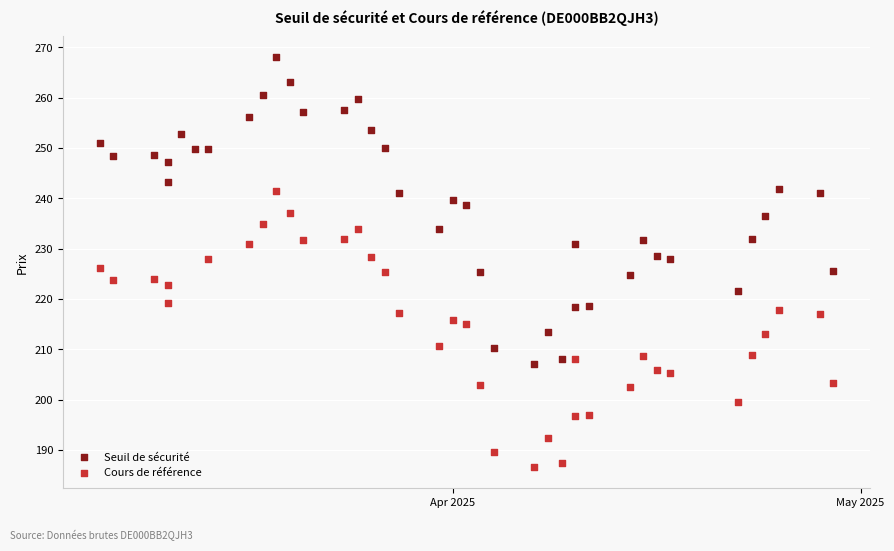

Which series has the widest spread of Y values?

Seuil de sécurité